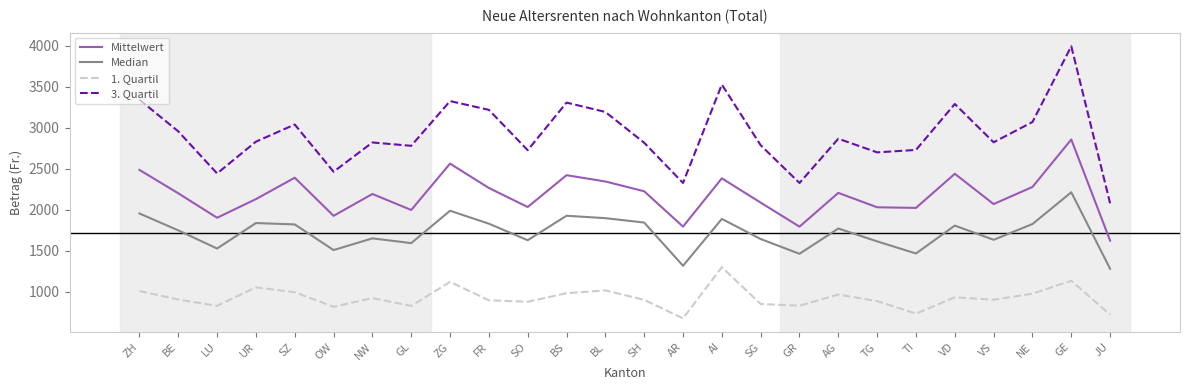

Which series has the widest spread of values?

3. Quartil